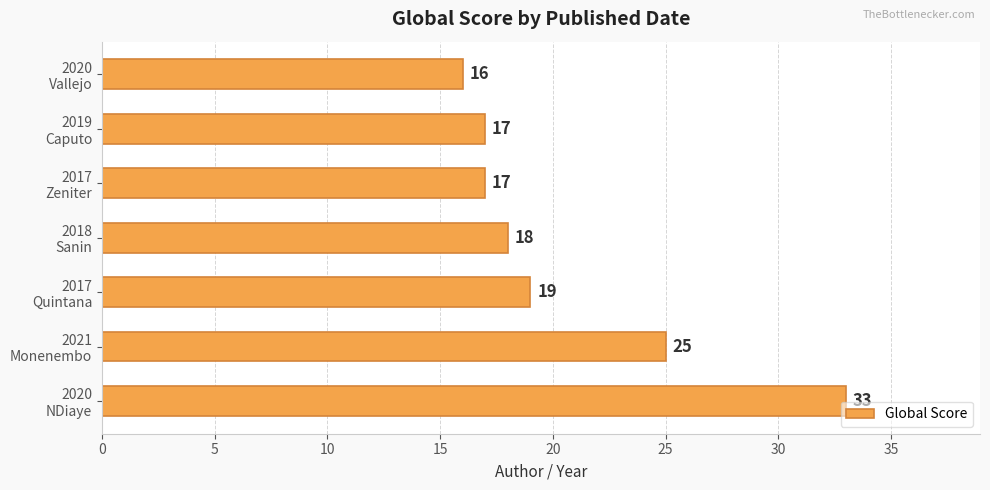

What is the difference between the second highest and minimum values?

9